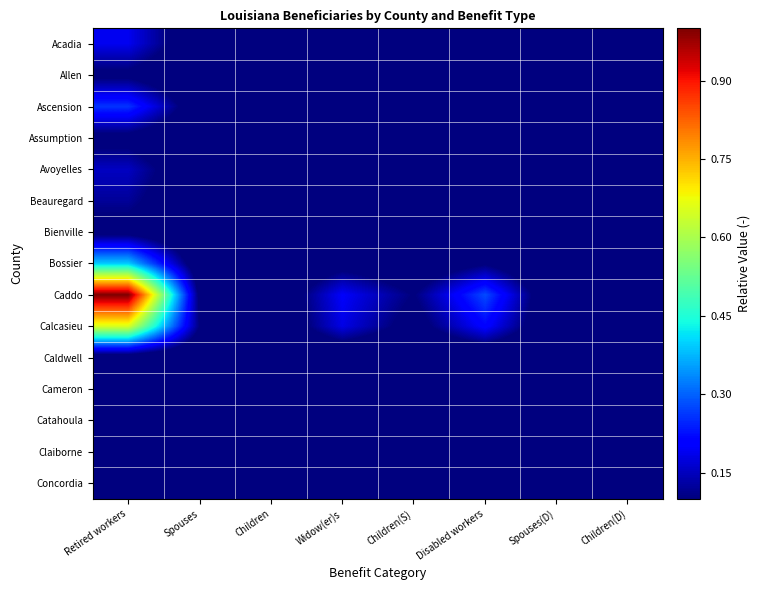

How many categories are shown in the chart?

8